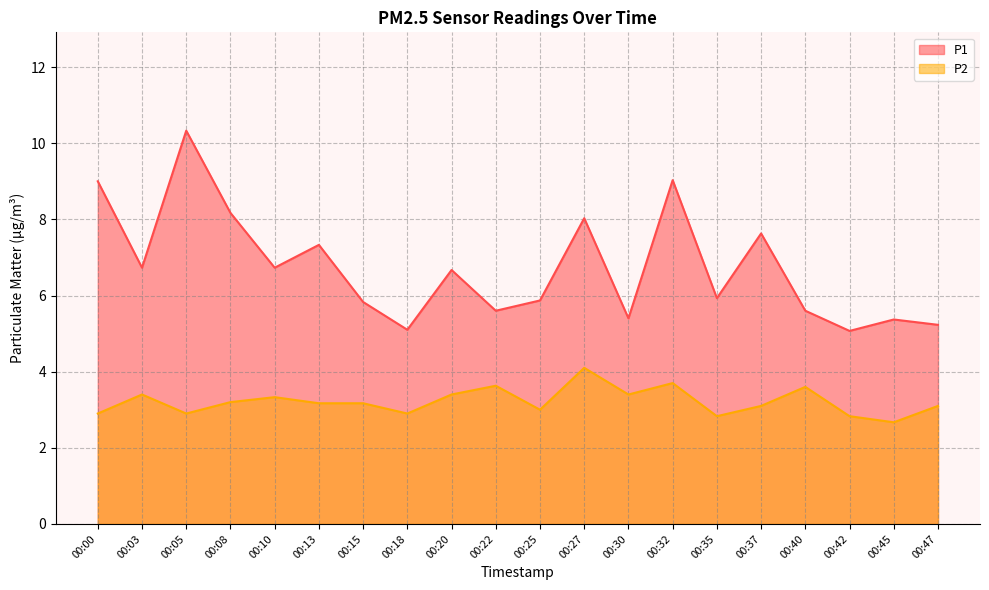

True or false: P1 has a value of 12.3 at 00:00.

False